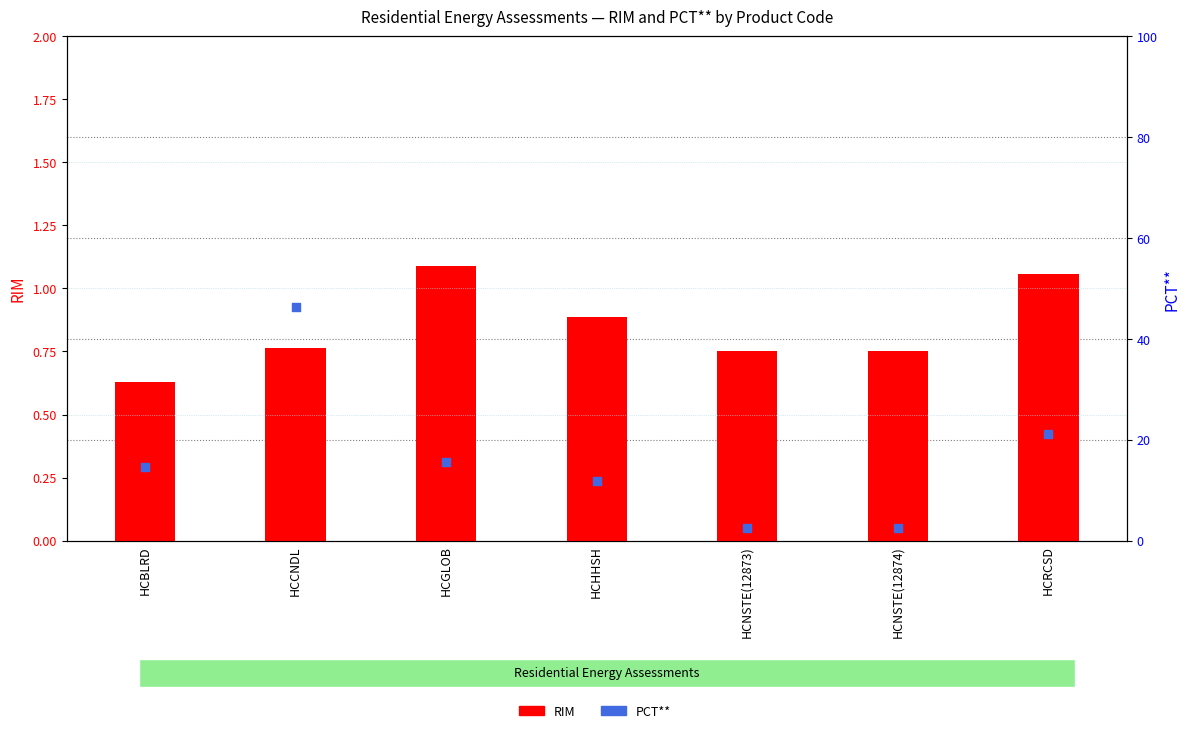

What are all the series names shown in the legend?

RIM, PCT**